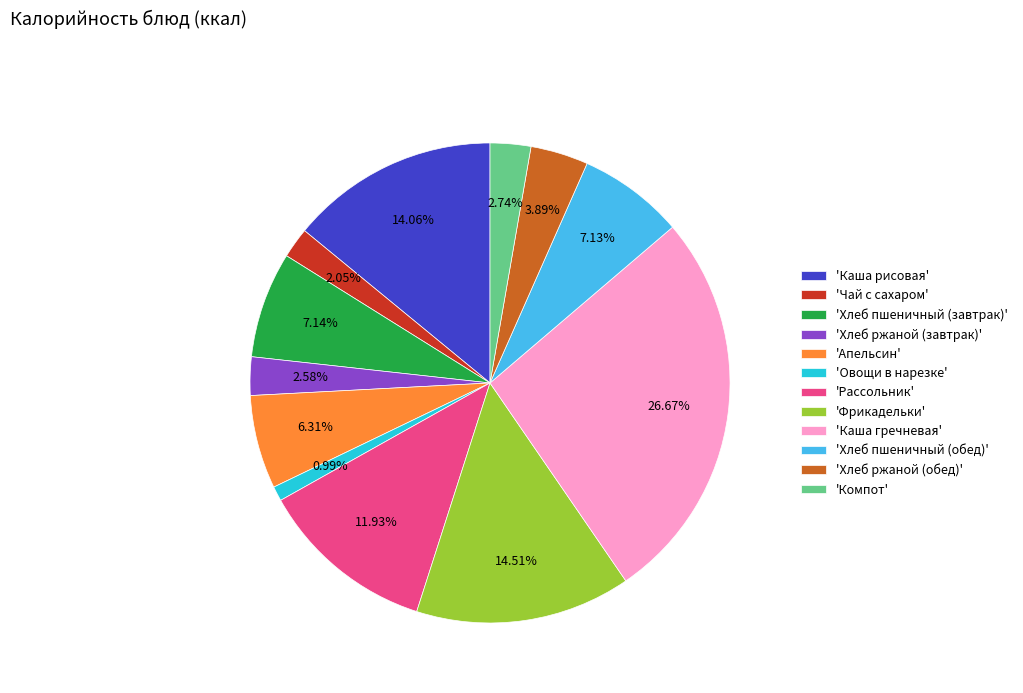

How many slices are in this pie chart?

12